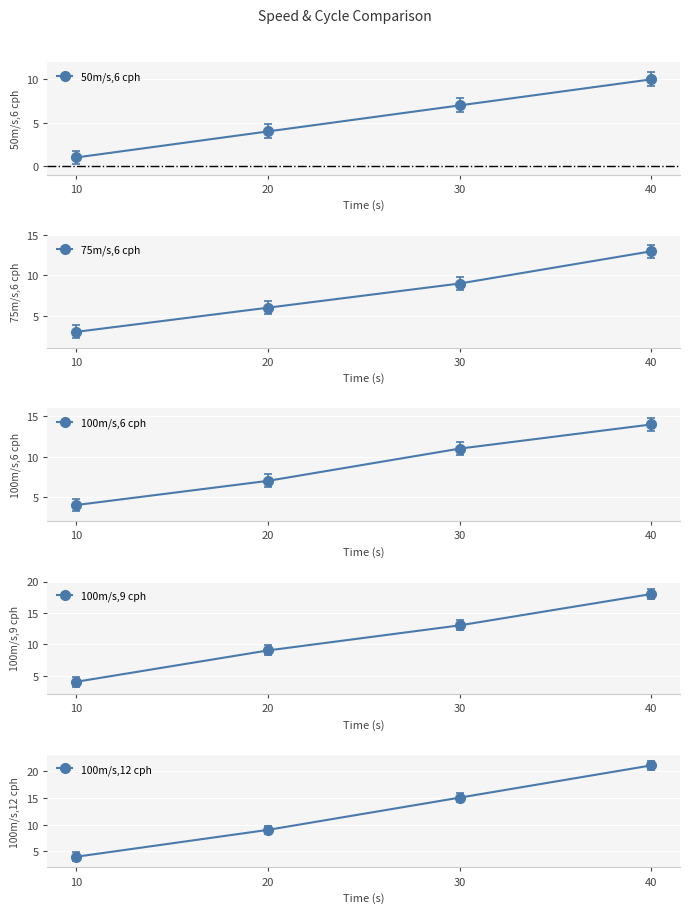

True or false: 100m/s,12 cph has more than 1 interior local peaks.

False